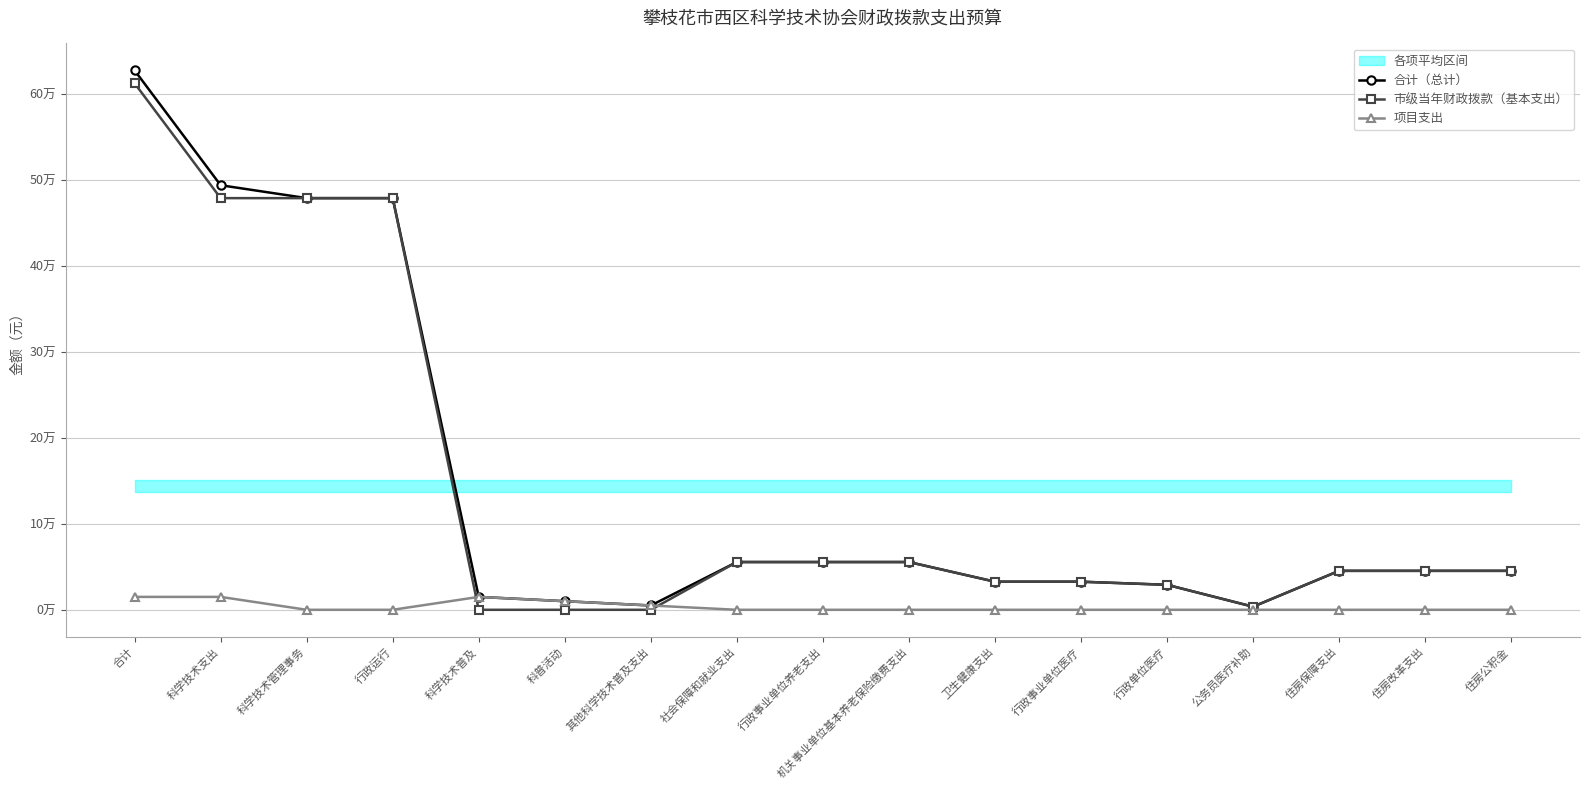

What is the label of the 5th point from the right?

行政单位医疗